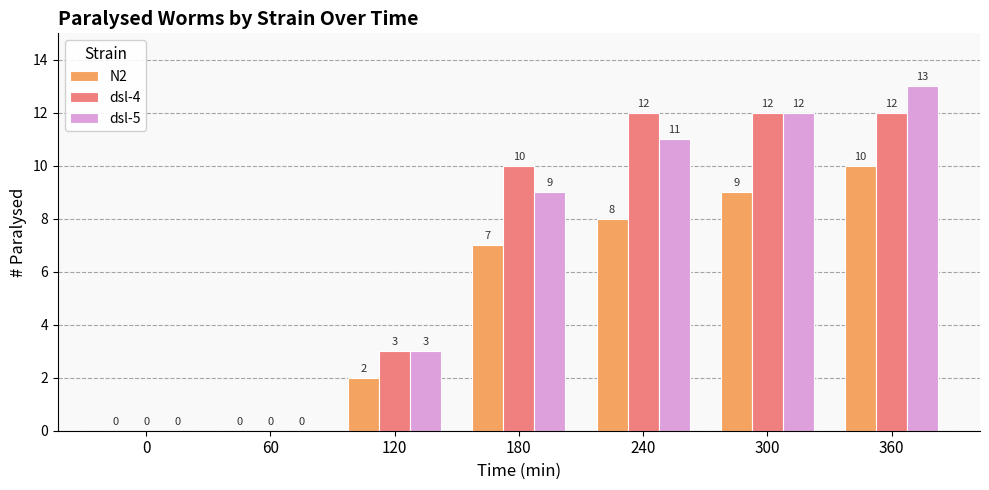

Is the value of dsl-4 at 240 greater than the value of dsl-5 at 360?

No